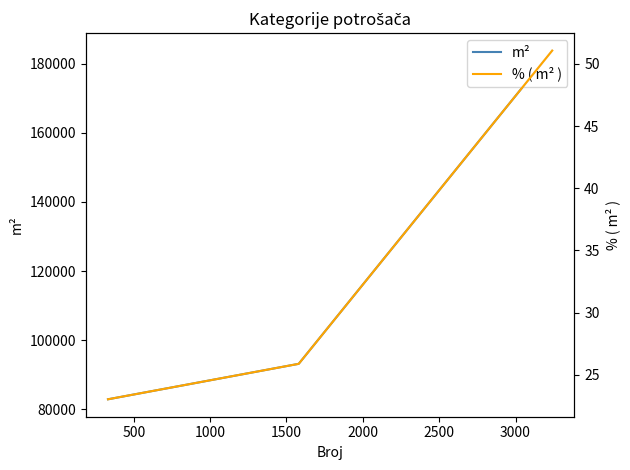

What is the spread (max minus min) of values at 500?

93145.2